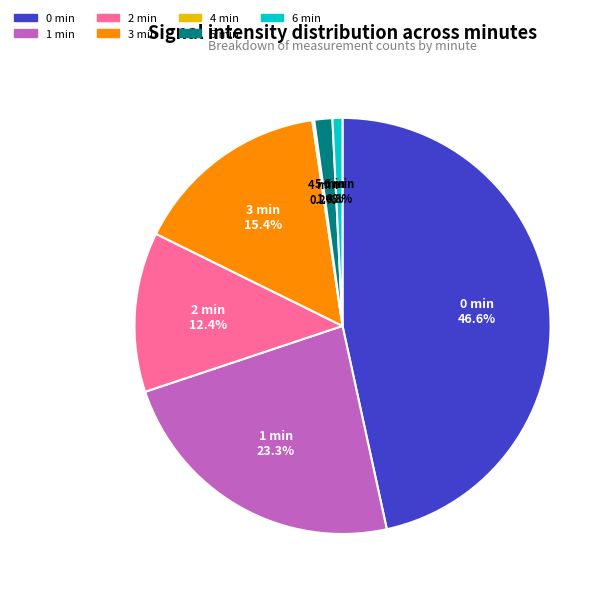

Between 3 min and 1 min, which is larger?

1 min